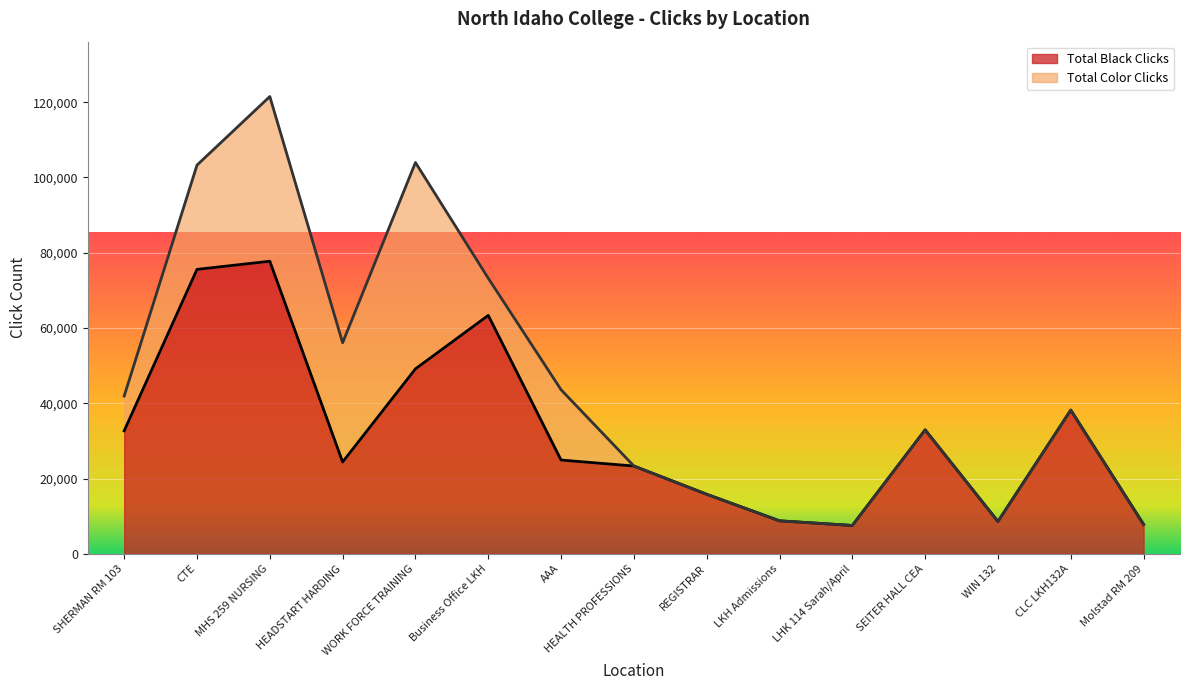

Where is the first local maximum?

MHS 259 NURSING